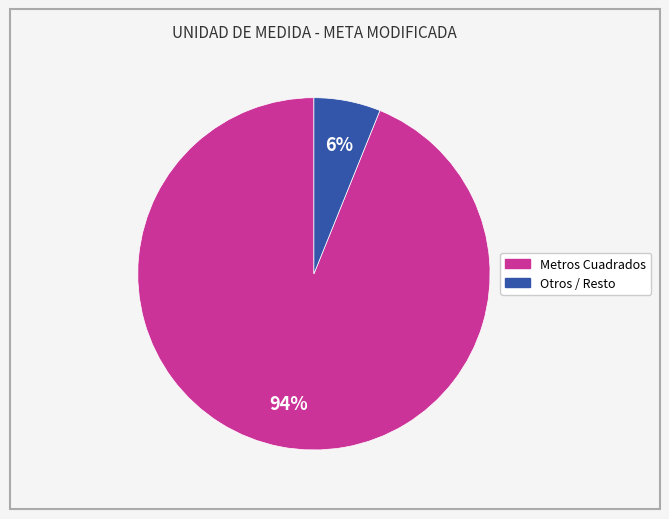

Is there any slice that represents more than half of the pie?

Yes